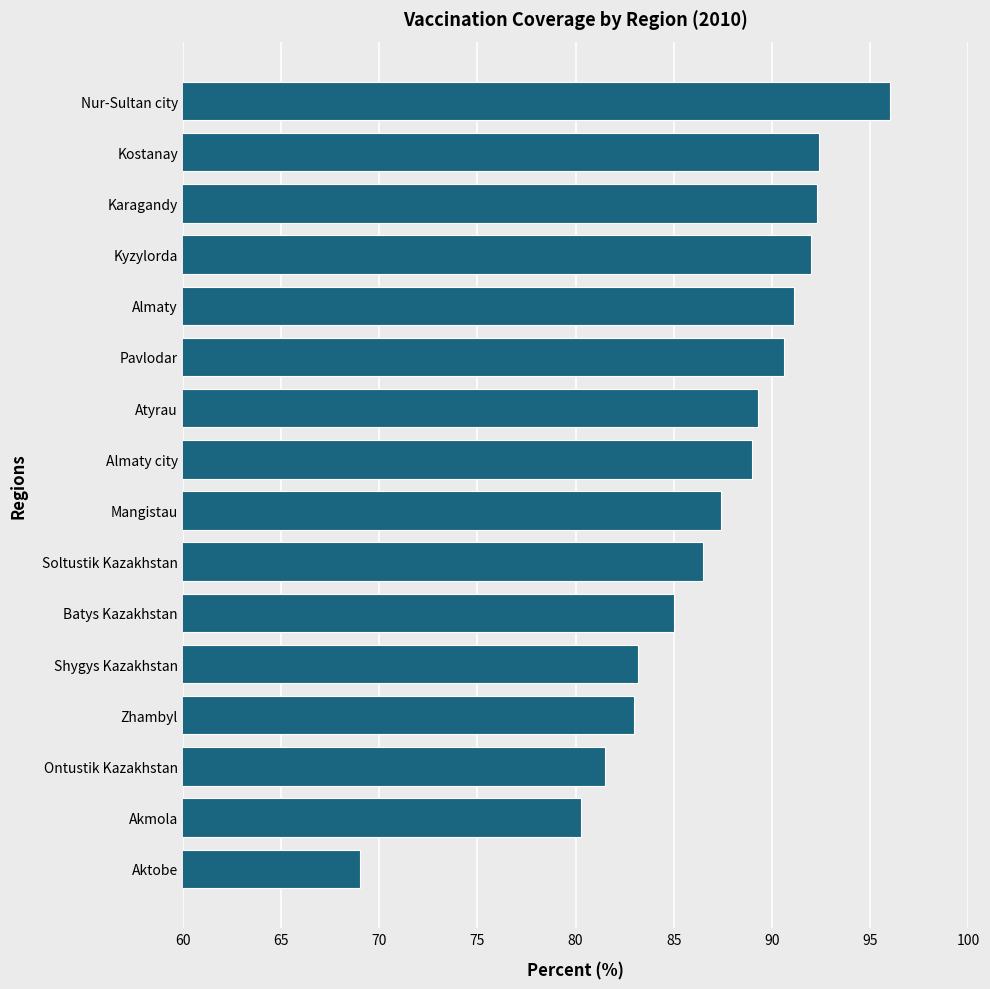

What is the approximate value at Soltustik Kazakhstan?

86.5